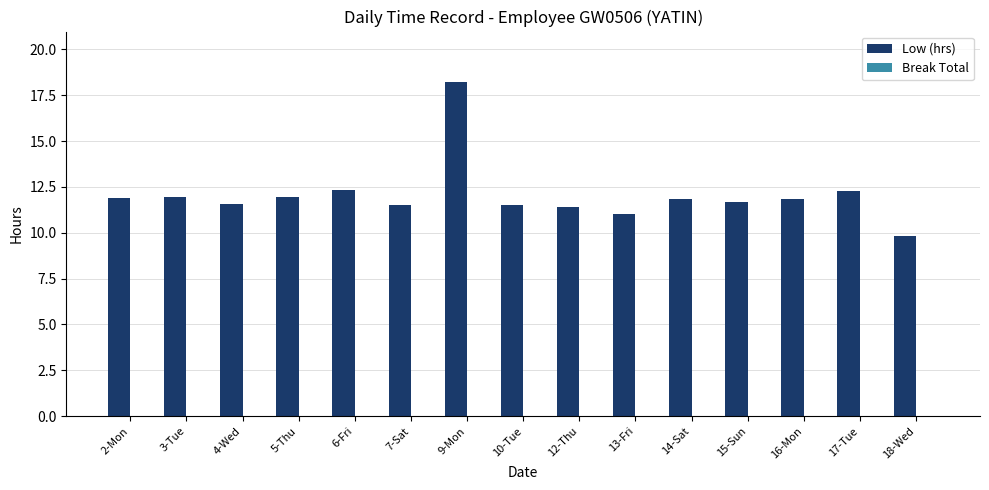

What is the label of the 10th bar from the left?

13-Fri